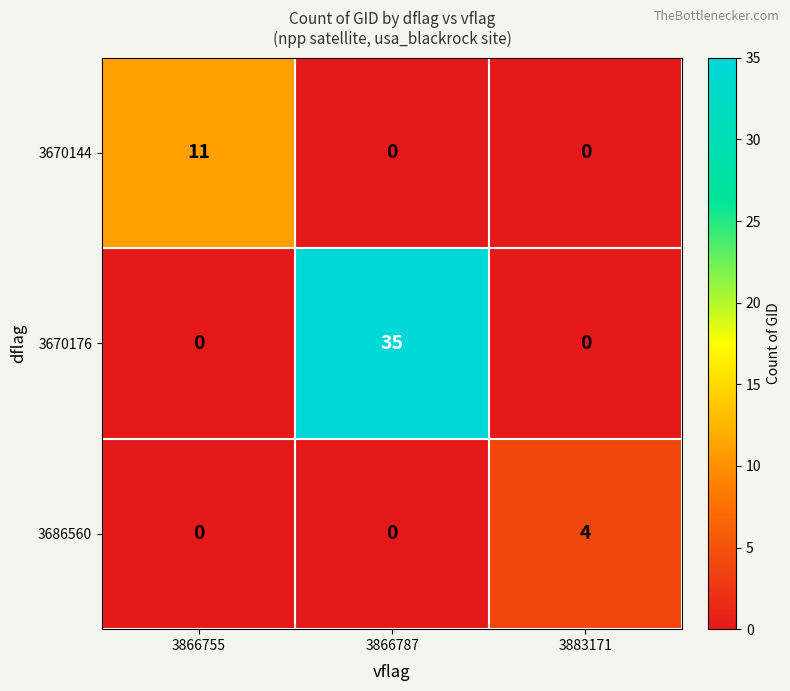

Which series changed the most between 3866755 and 3866787?

3670176